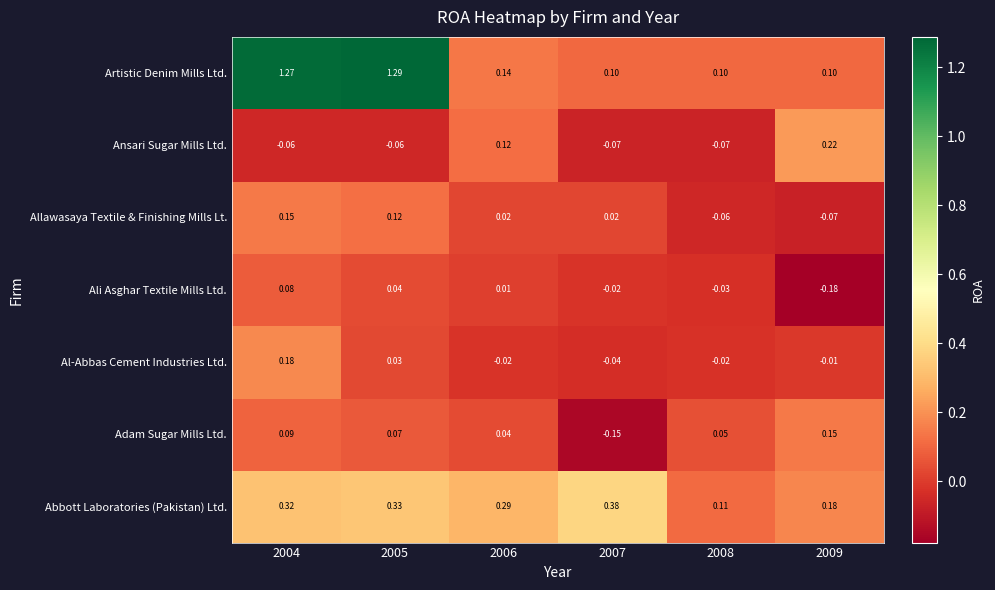

Which series has the largest range (max minus min)?

Artistic Denim Mills Ltd.